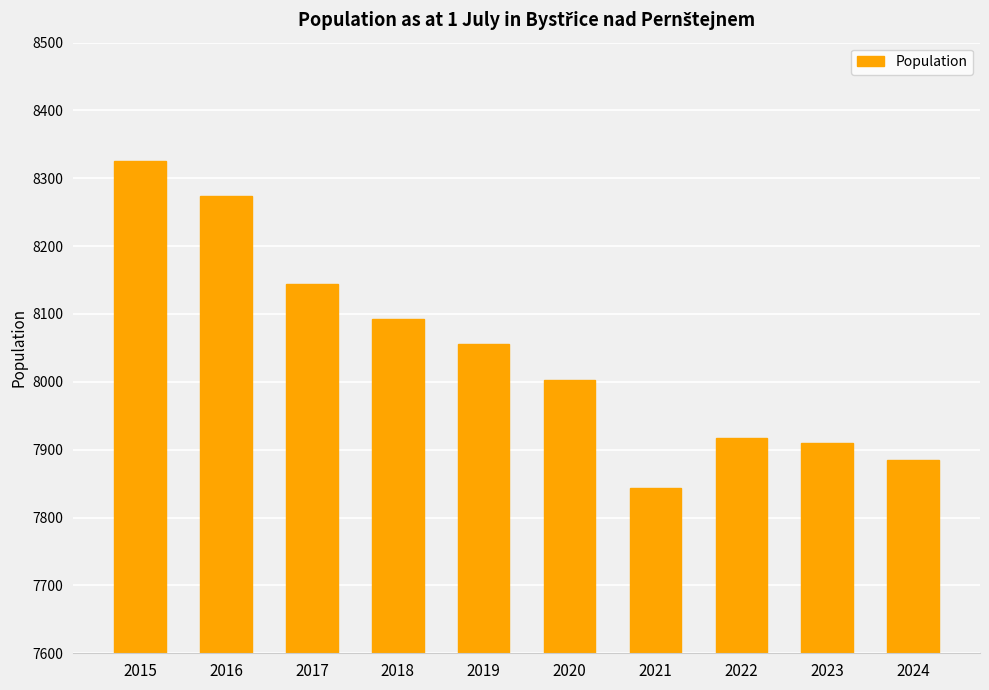

How many values are below 8056?

5